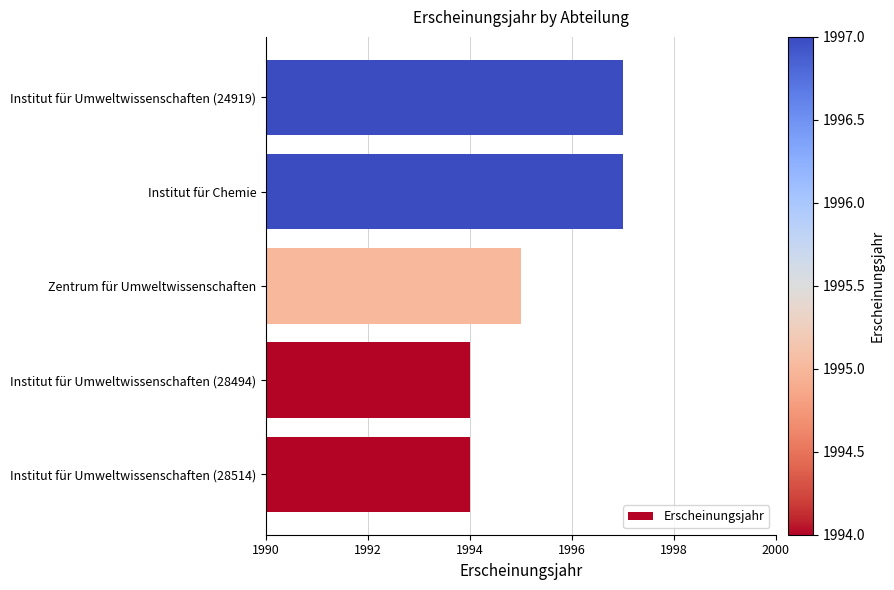

Approximately how many times larger is the value at Institut für Umweltwissenschaften (24919) compared to Zentrum für Umweltwissenschaften?

1.0